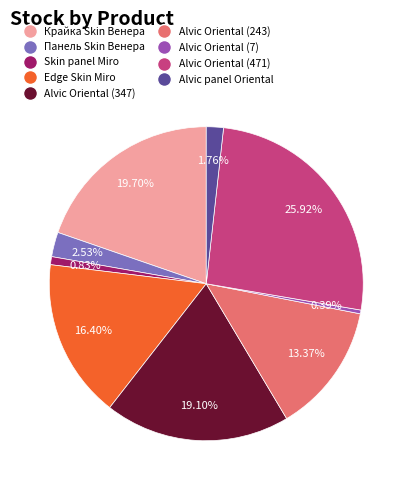

To the nearest percent, what is the average slice percentage?

11%